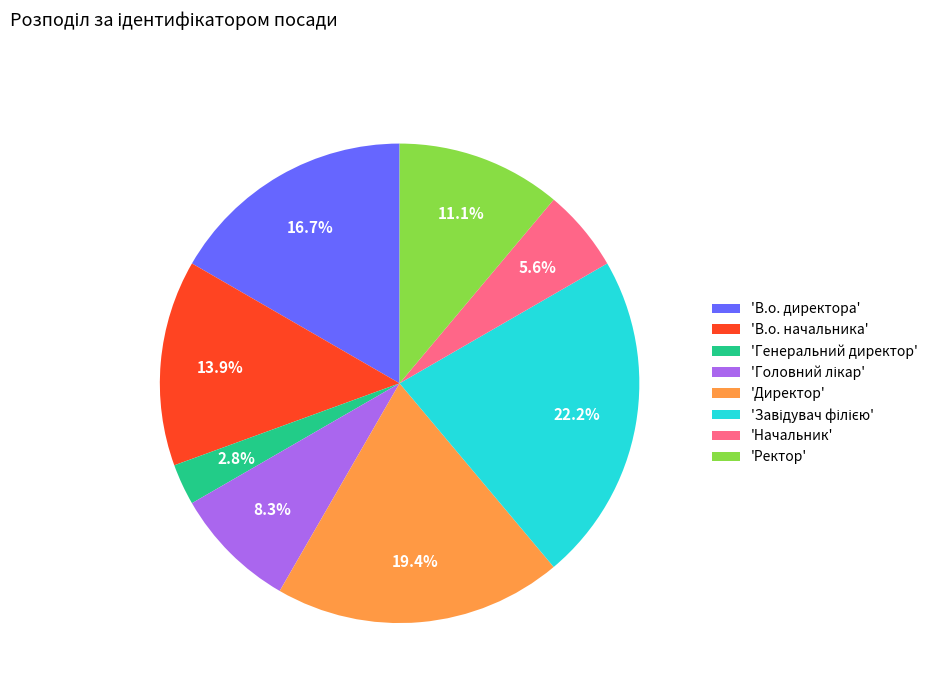

What is the total percentage of 'В.о. начальника' and 'Ректор'?

25.0%